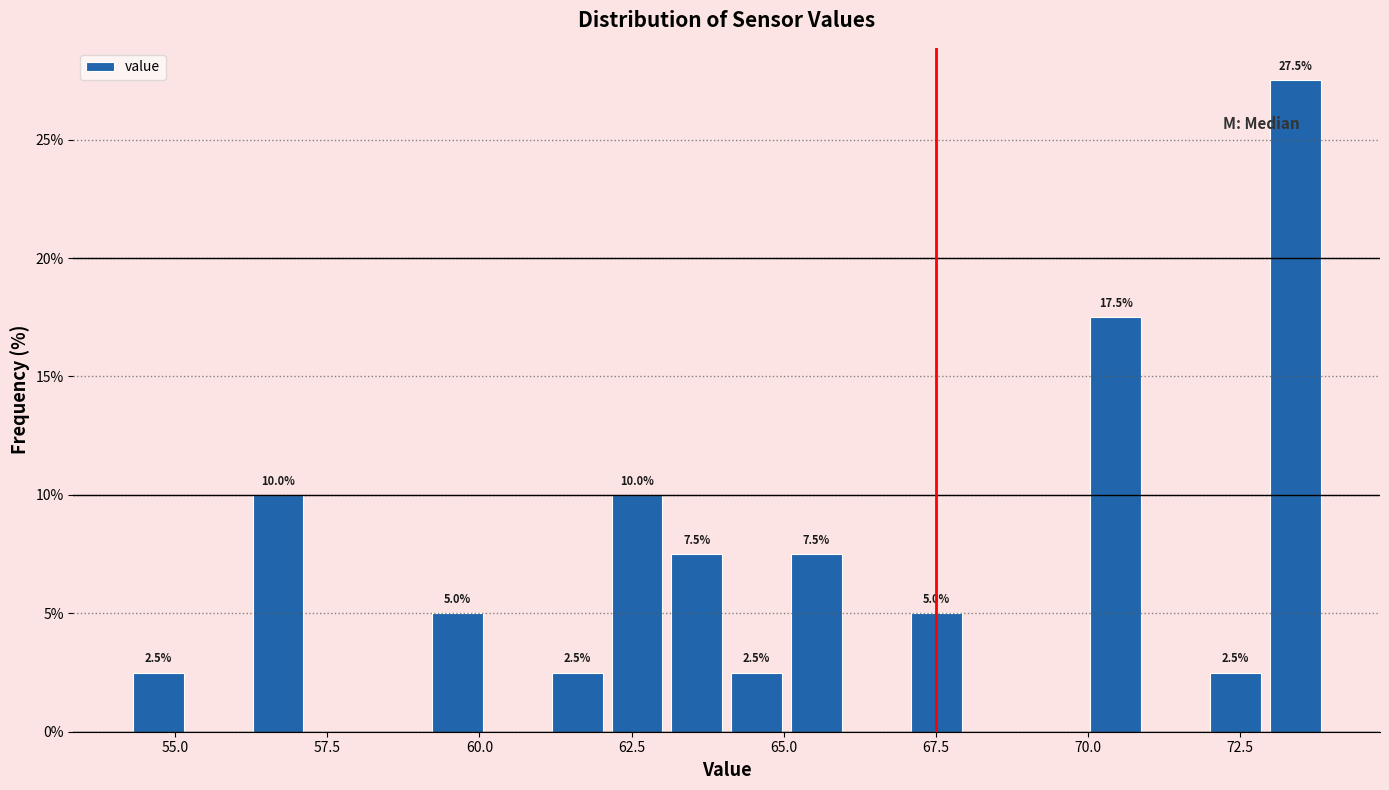

Around what value on the x-axis is the tallest bar? Give the approximate position of its centre, as read against the axis.

73.5